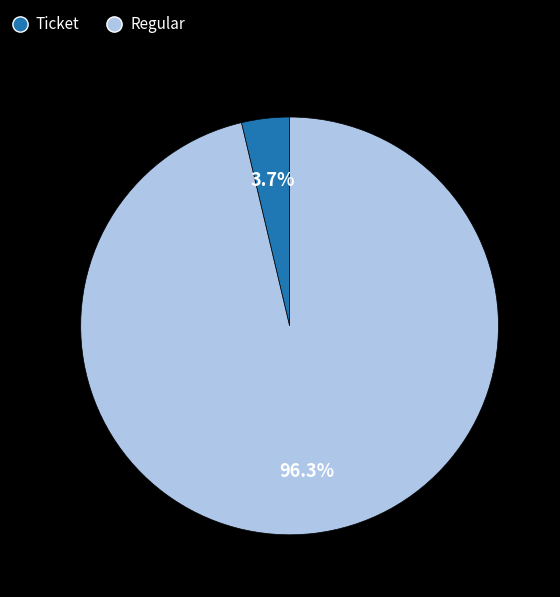

Is there a majority slice in this chart?

Yes